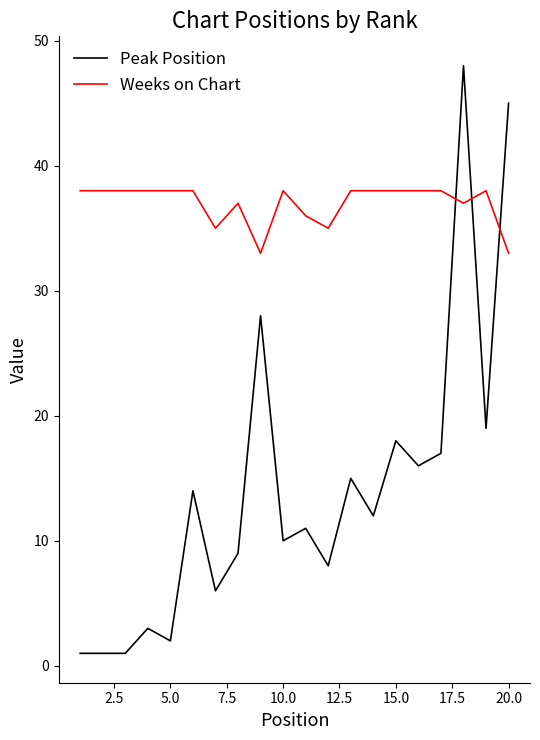

After their last crossing, which series has the higher values: Weeks on Chart or Peak Position?

Peak Position